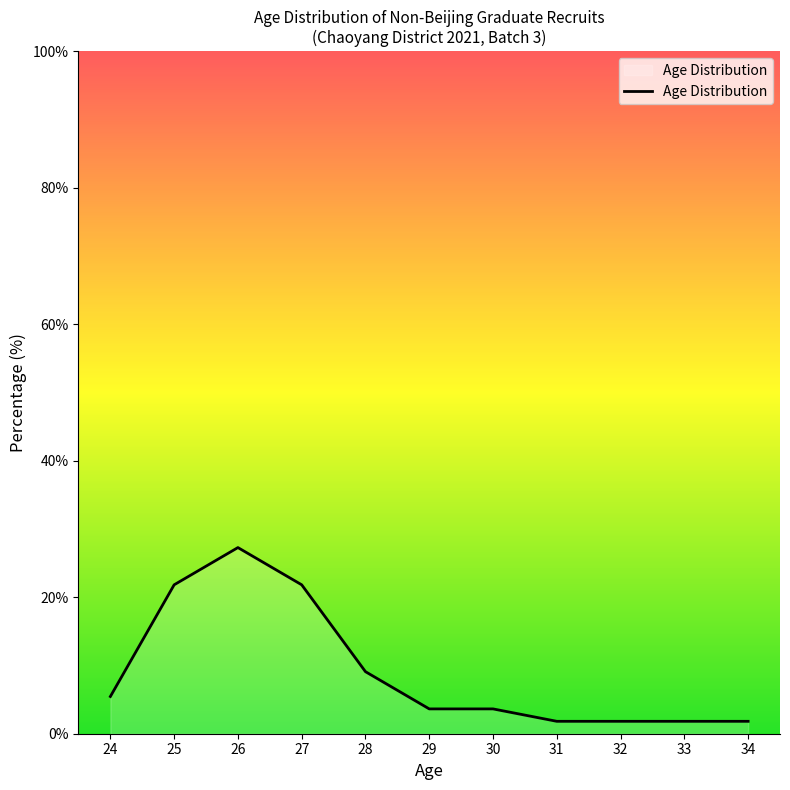

What is the smallest value displayed?

1.8